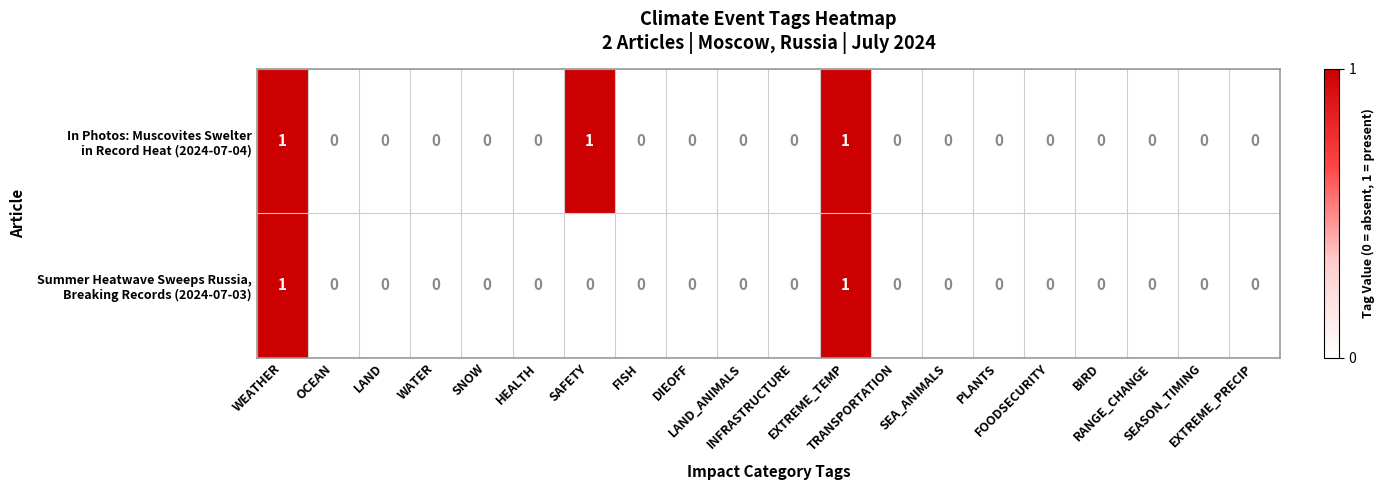

List the series in order of their overall mean, lowest first.

Summer Heatwave Sweeps Russia, Breaking Records (2024-07-03), In Photos: Muscovites Swelter in Record Heat (2024-07-04)